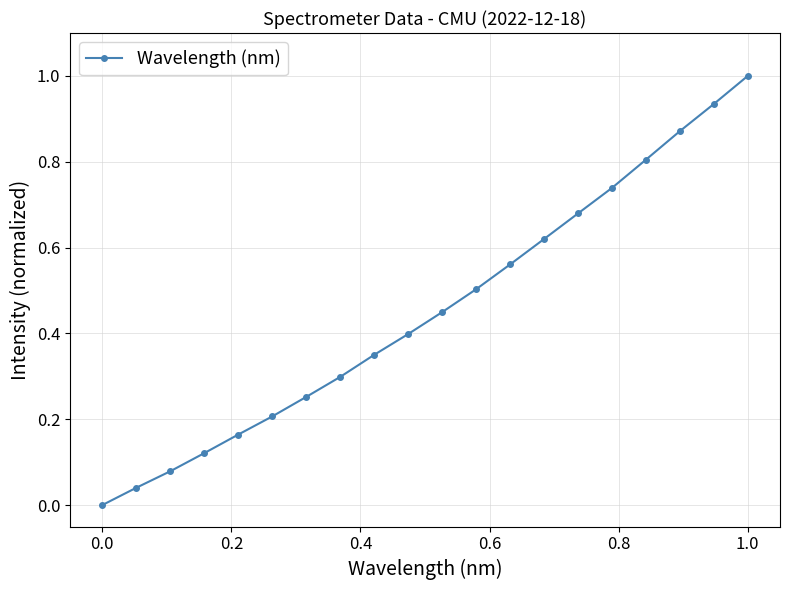

What is the average value?

0.5